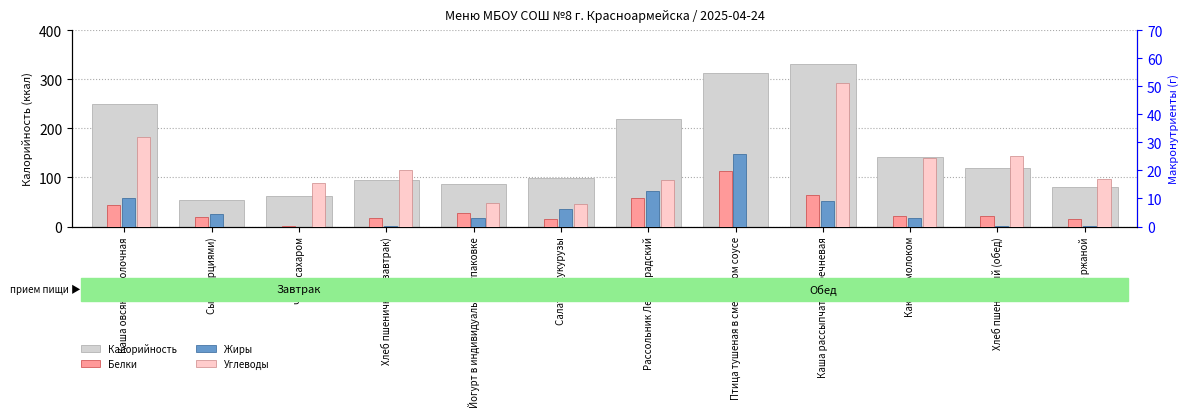

Between Хлеб ржаной and Салат из кукурузы, which is larger?

Салат из кукурузы